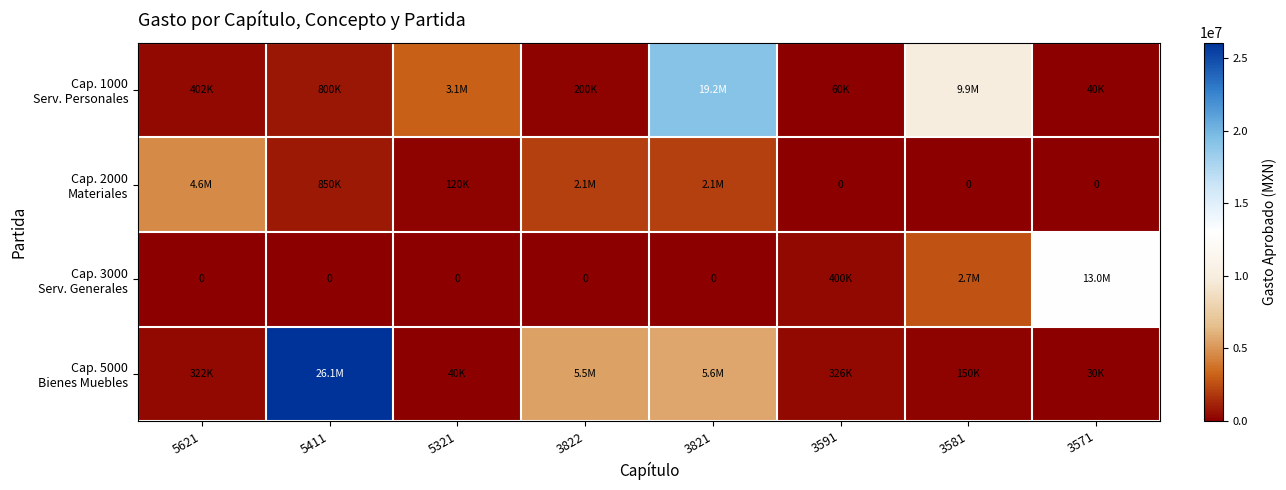

How many data points in Cap. 2000 Materiales are less than 849821?

4